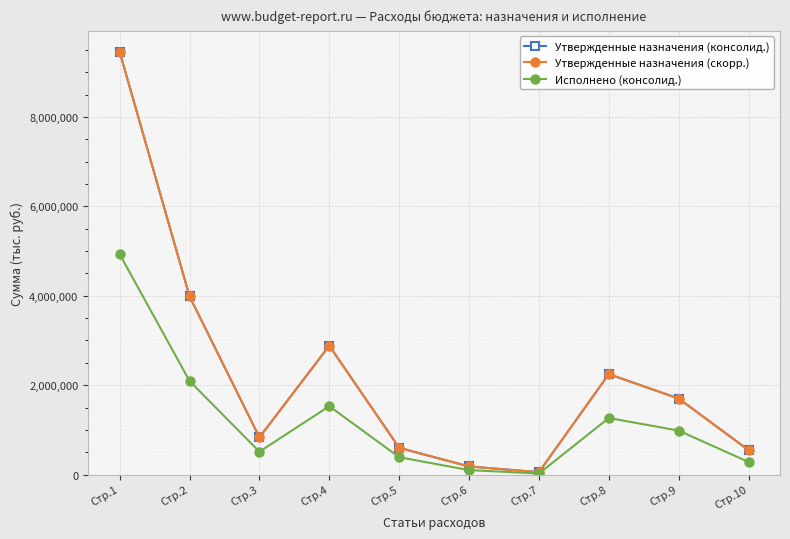

Which series has the widest spread of values?

Утвержденные назначения (консолид.)